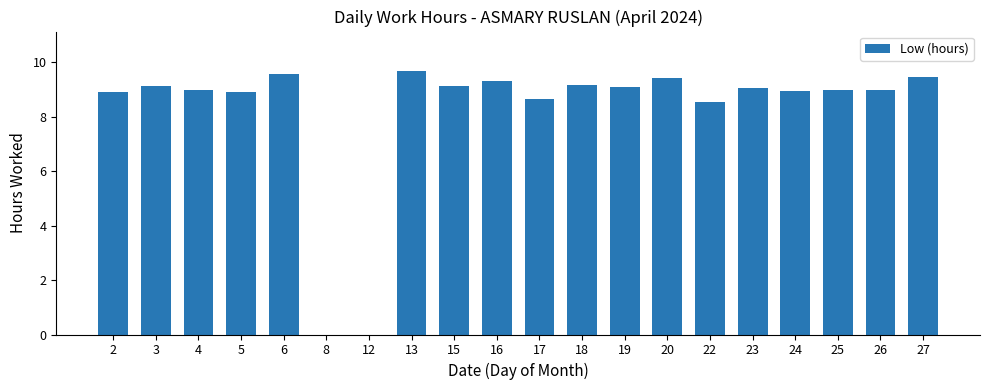

The chart shows a value of 8.5 at 22. True or false?

True